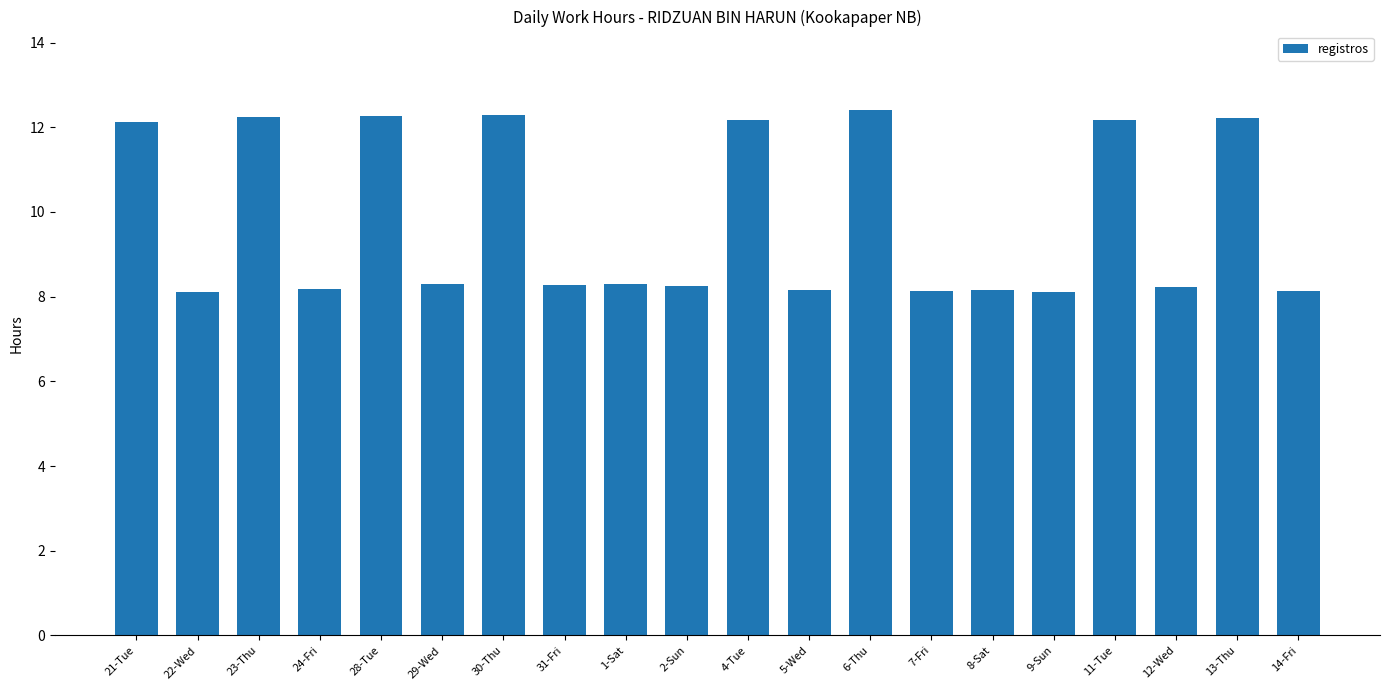

What is the ratio of the value at 21-Tue to the value at 23-Thu?

1.0